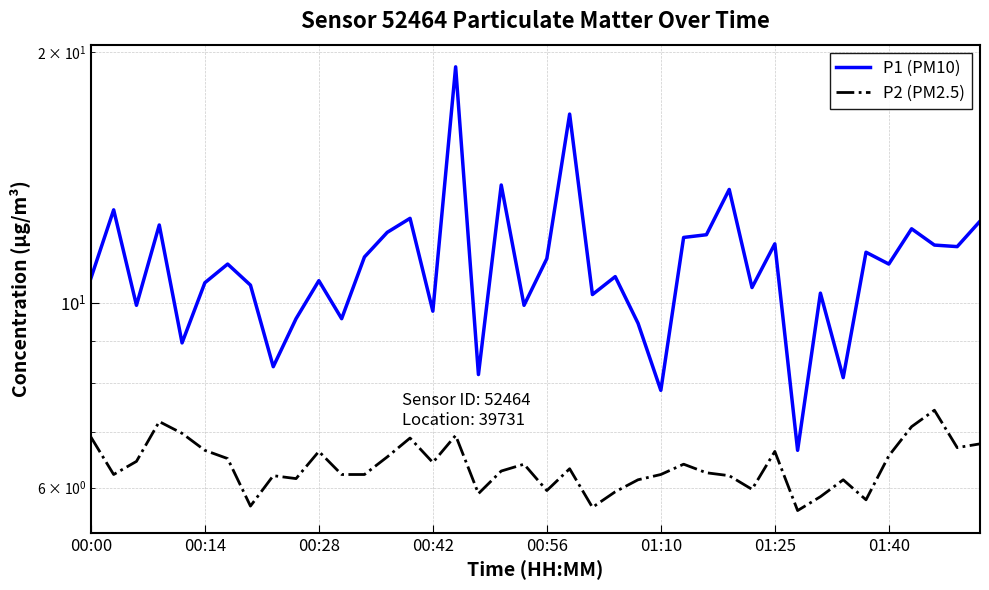

How many values in the P2 (PM2.5) series are below 6?

9